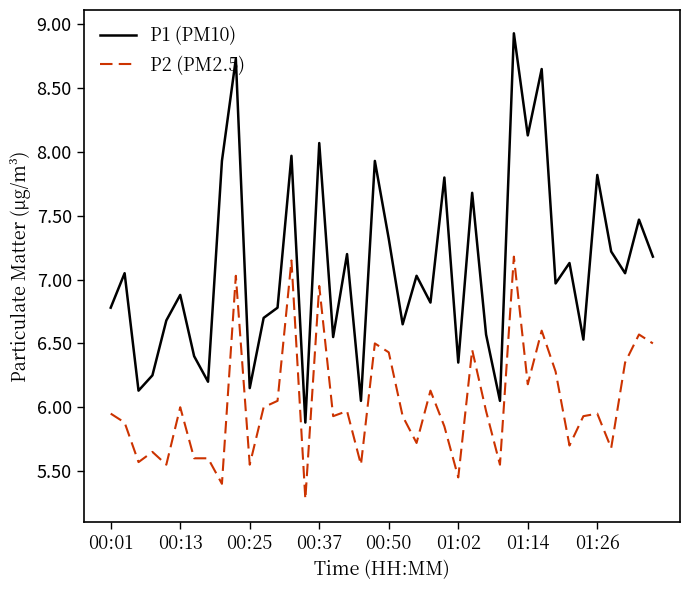

Which series has the largest range (max minus min)?

P1 (PM10)